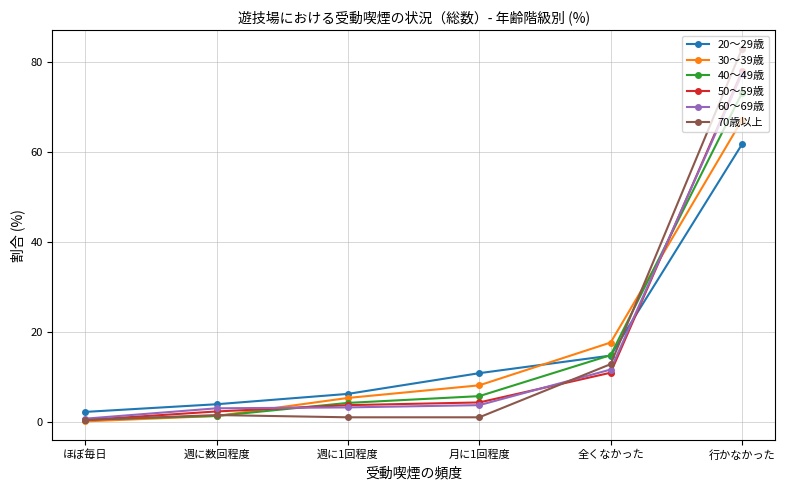

True or false: 20～29歳 has a value of 33.2 at 行かなかった.

False